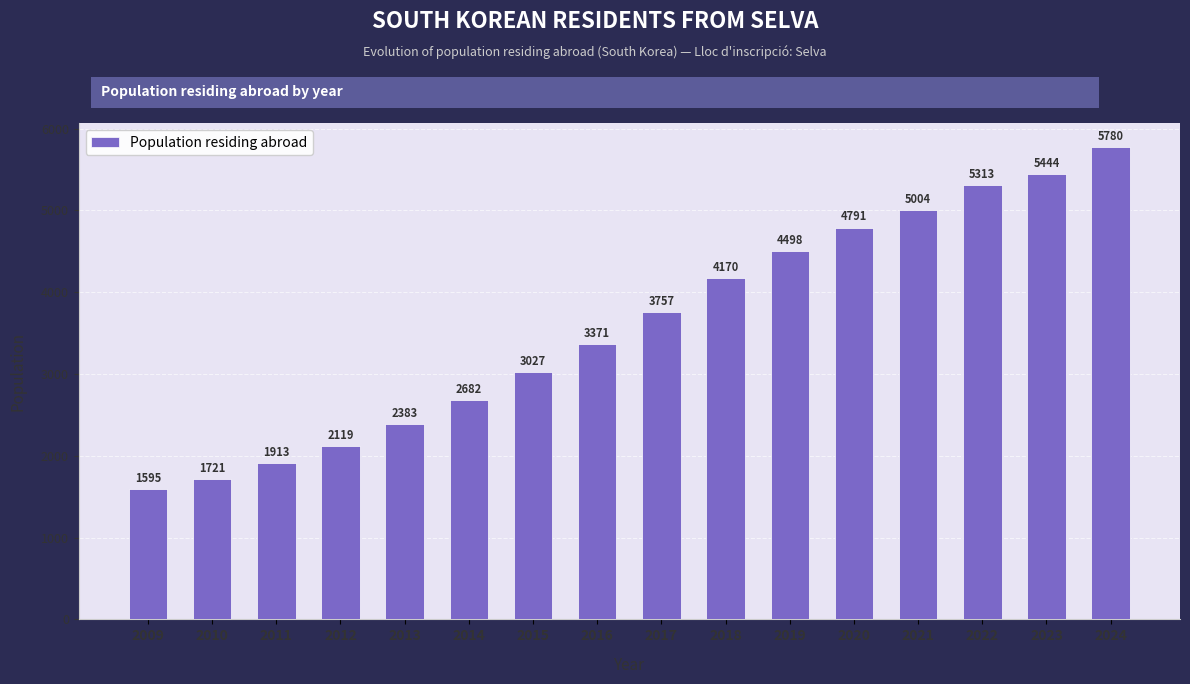

Rank the categories by value from lowest to highest.

2009, 2010, 2011, 2012, 2013, 2014, 2015, 2016, 2017, 2018, 2019, 2020, 2021, 2022, 2023, 2024